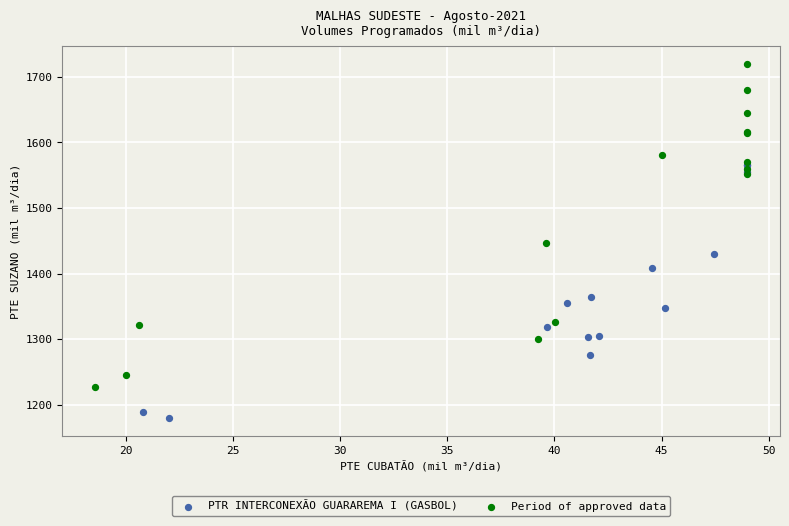

Which series contains the highest Y value?

Period of approved data